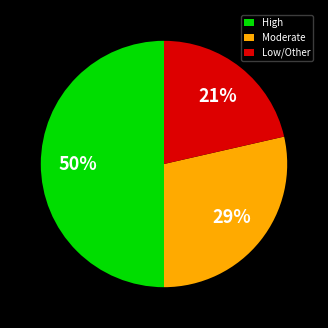

How many slices are in this pie chart?

3